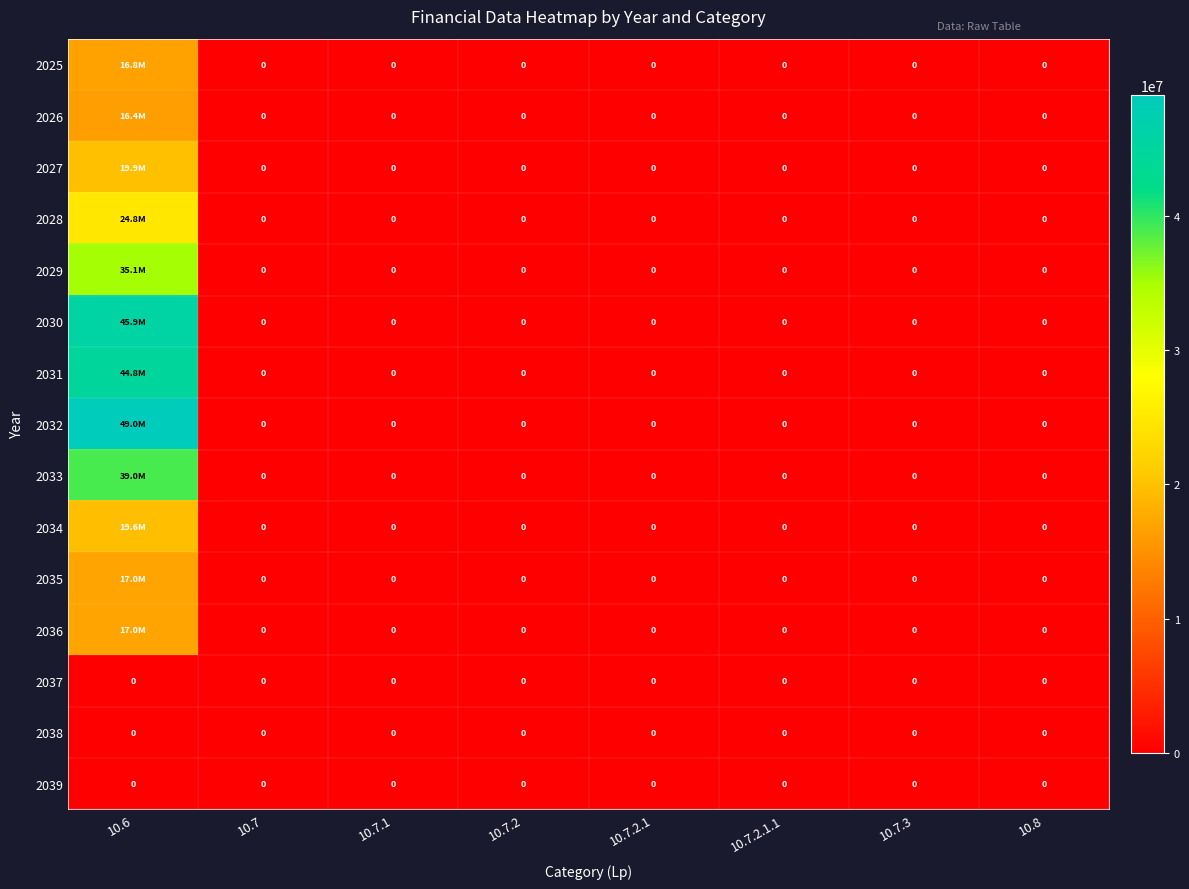

Which series has the largest total across all categories?

2032